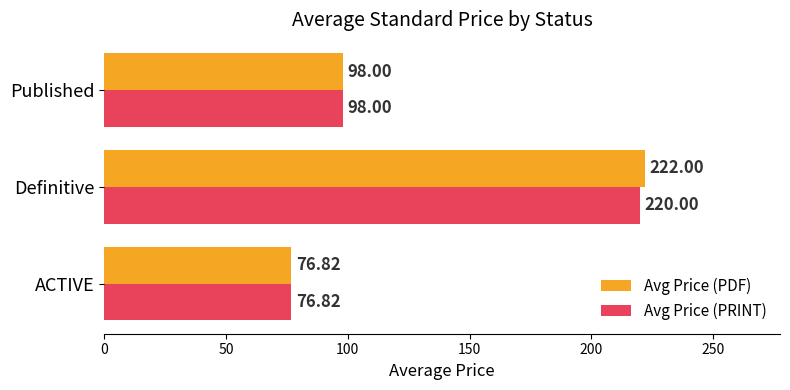

What is the total value across all series at Published?

196.0